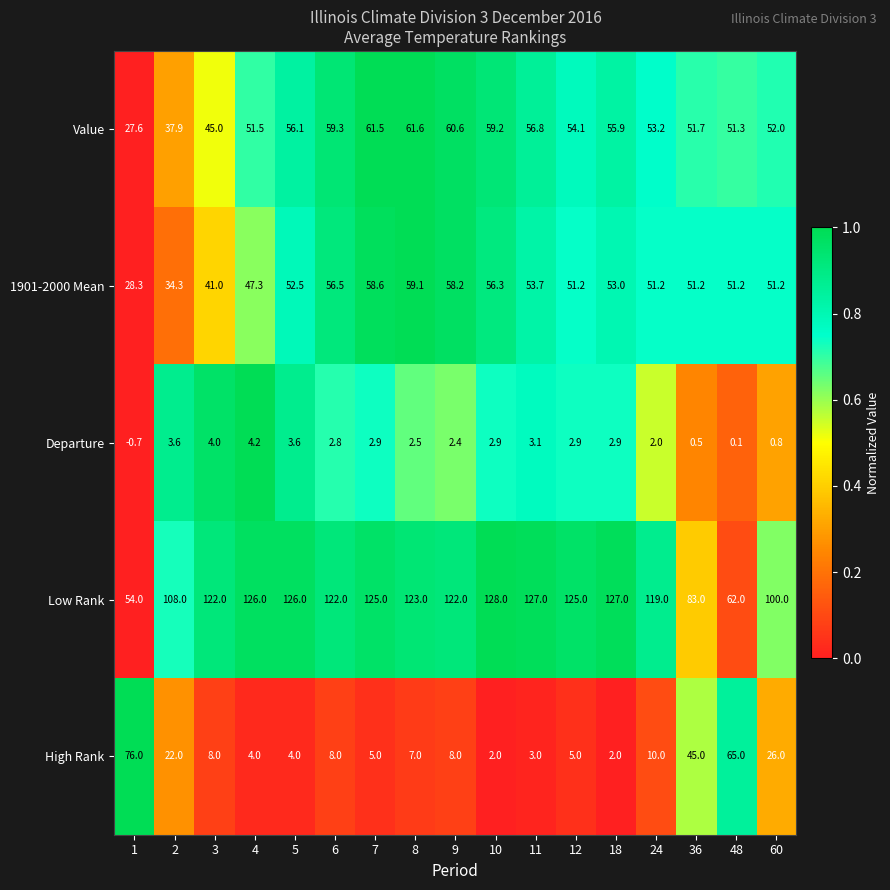

At which label does Departure reach its peak?

4